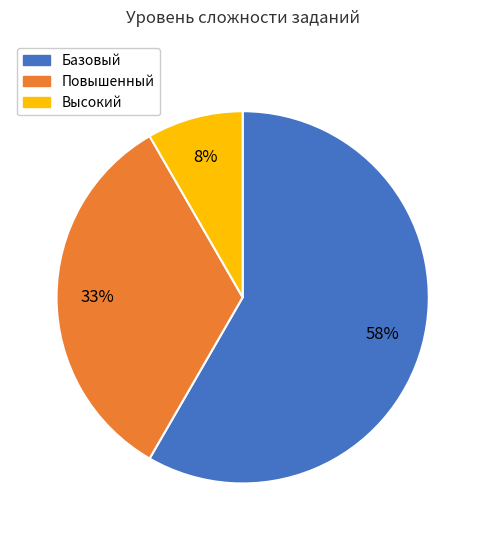

To the nearest percent, what is the combined percentage of Базовый and Повышенный?

92%